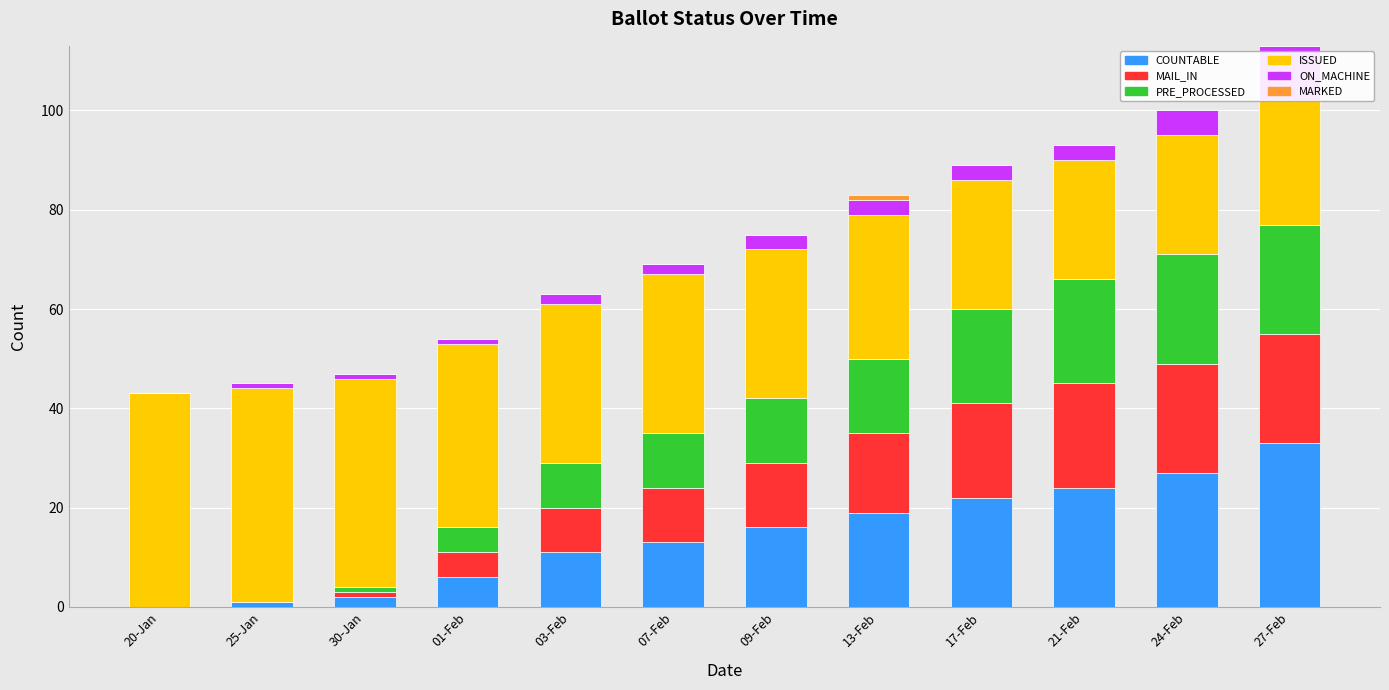

Is it true that COUNTABLE equals 42 at 21-Feb?

False